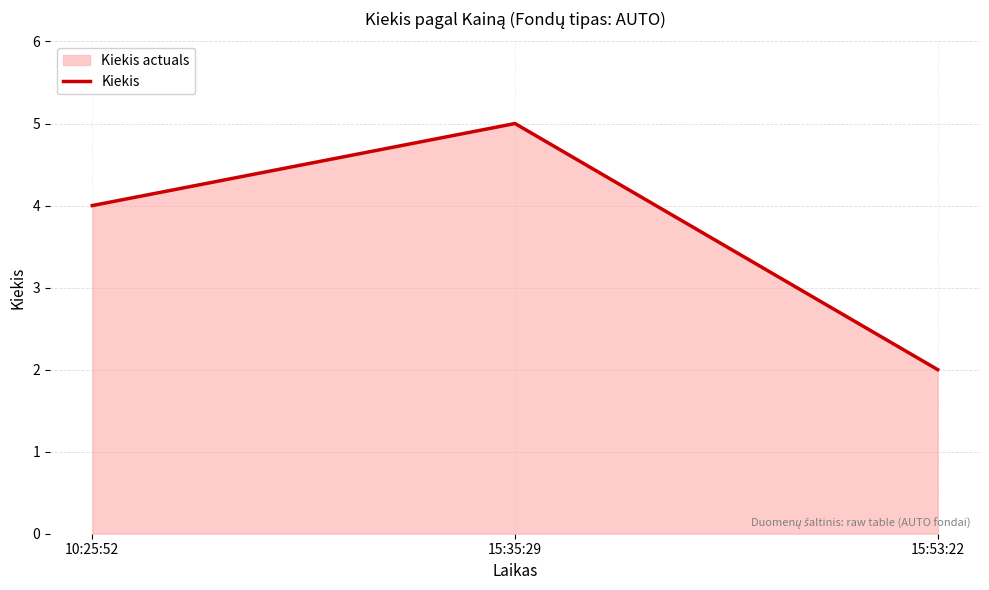

At which category does the chart reach its minimum across all series?

15:53:22